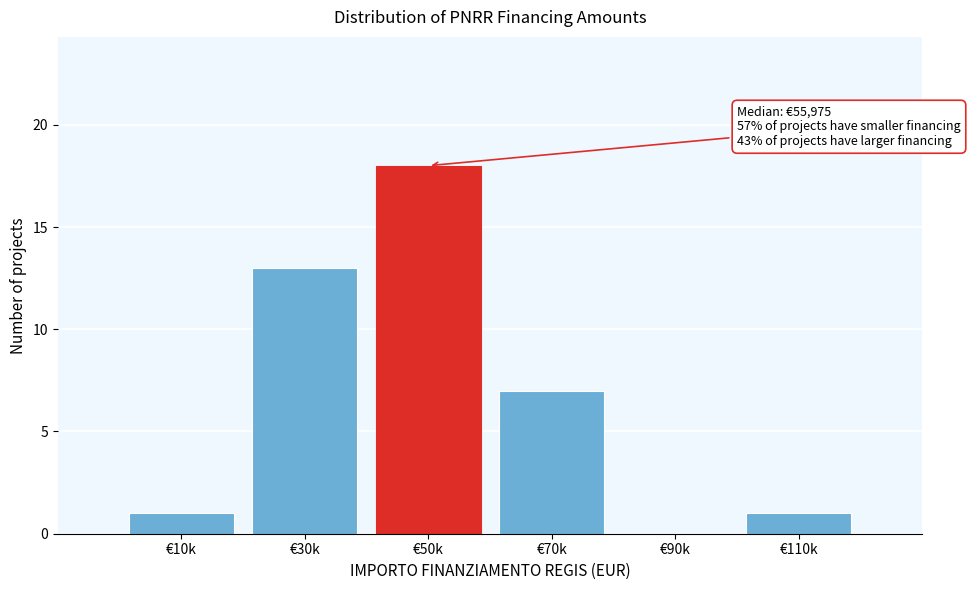

Reading right to left, extract all data points from this chart.

€110k=1	€90k=0	€70k=7	€50k=18	€30k=13	€10k=1